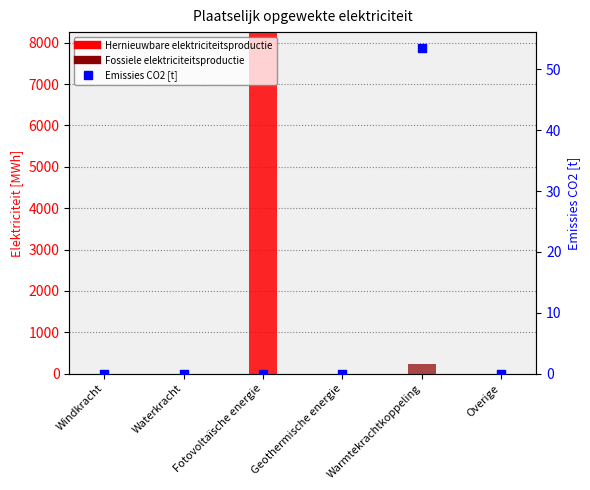

Which series contains the lowest Y value?

Hernieuwbare elektriciteitsproductie